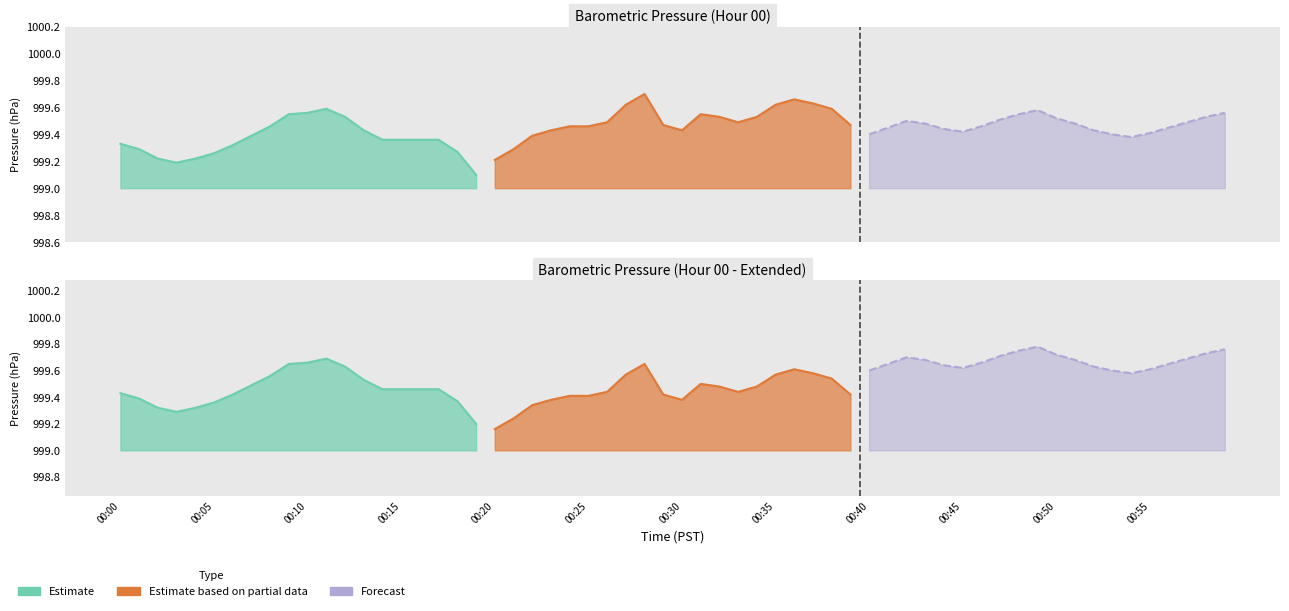

Which has a higher value, 00:20 or 16?

16